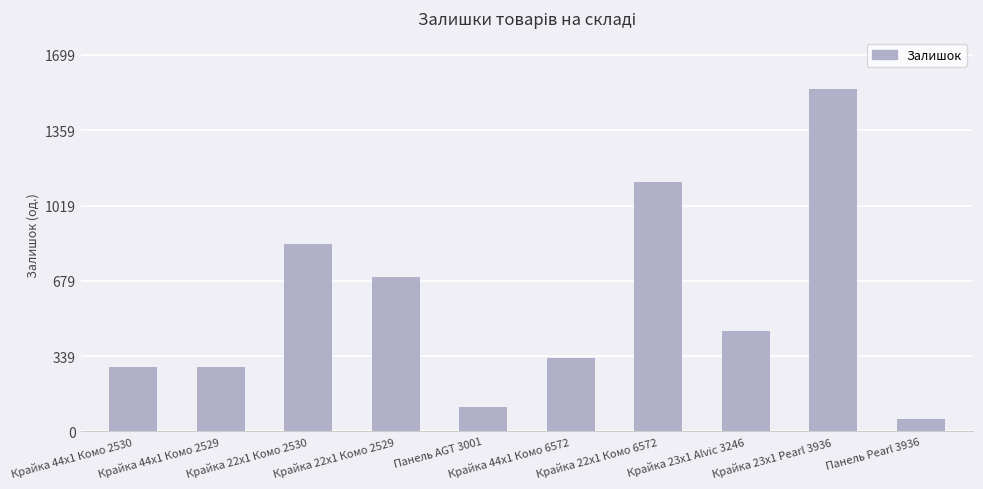

The chart shows a value of 588 at Крайка 22x1 Комо 6572. True or false?

False